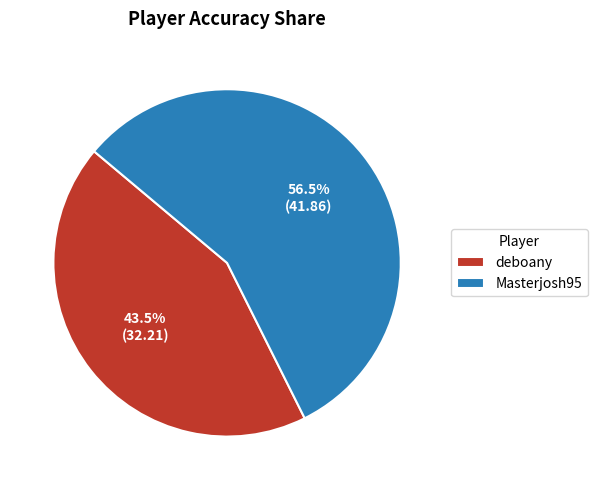

Which category has the smallest portion of the pie?

deboany